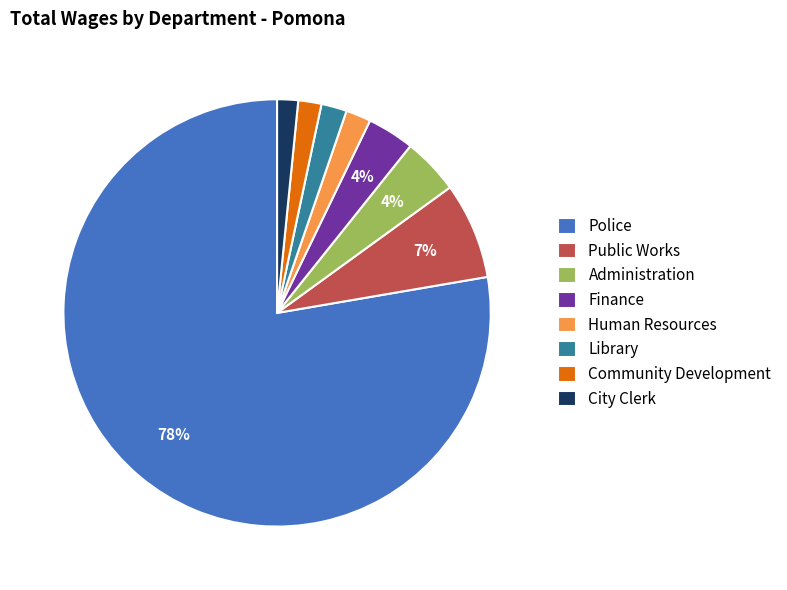

To the nearest percent, what is the difference between the Finance and Community Development slice percentages?

2%